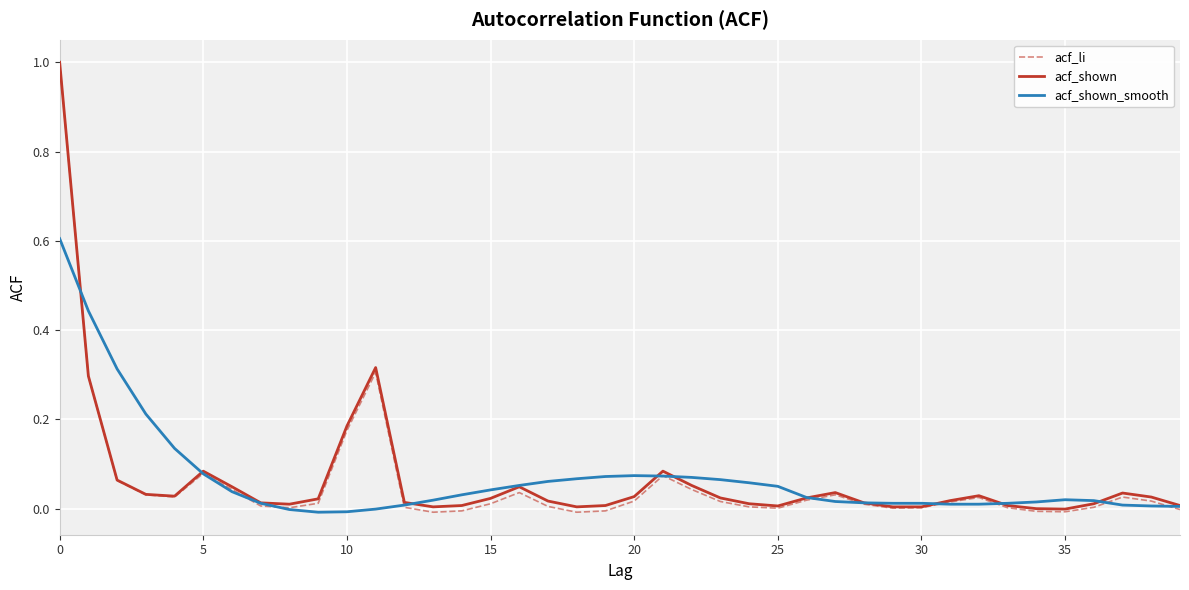

What is the greatest value displayed?

1.0